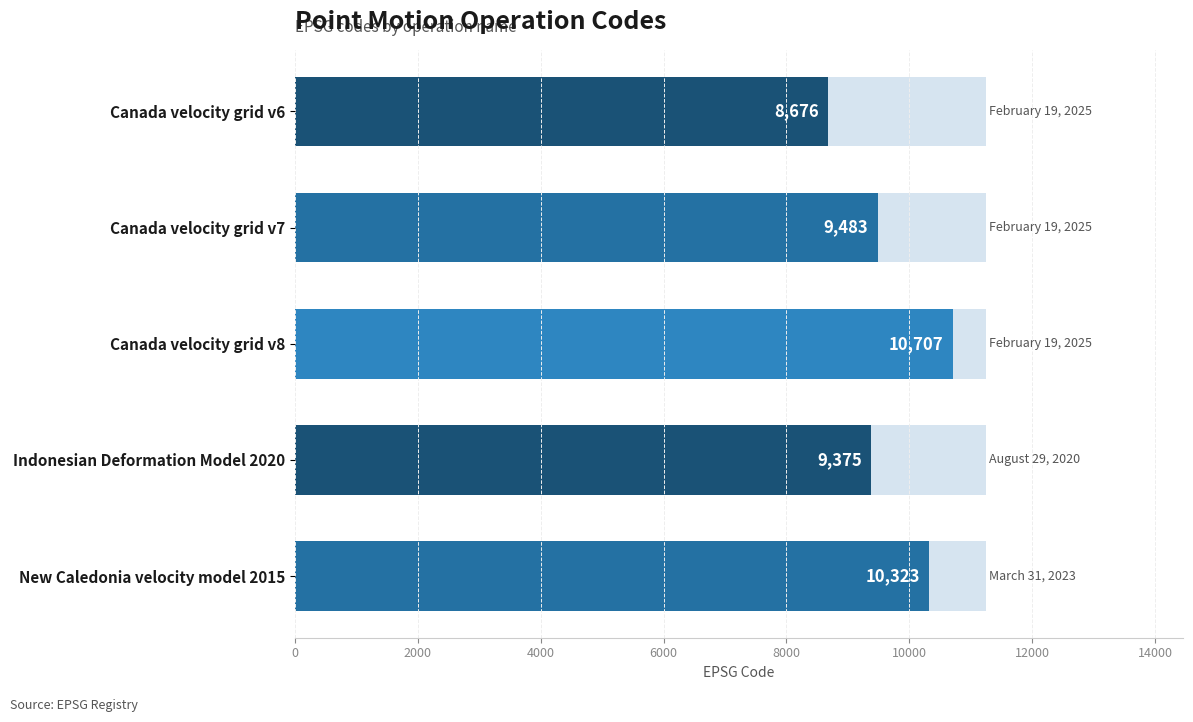

Does the chart contain stacked bars?

No